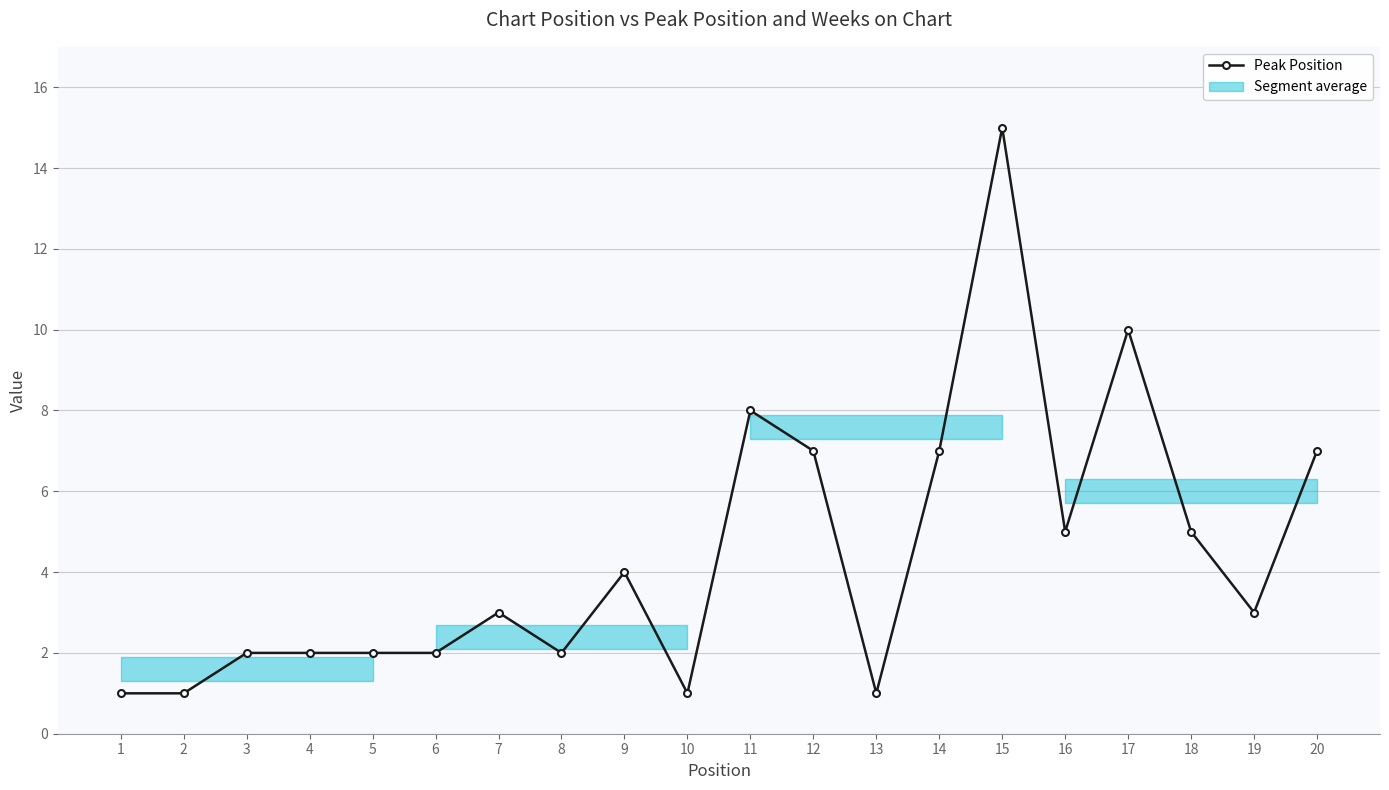

Where is the first local minimum?

8